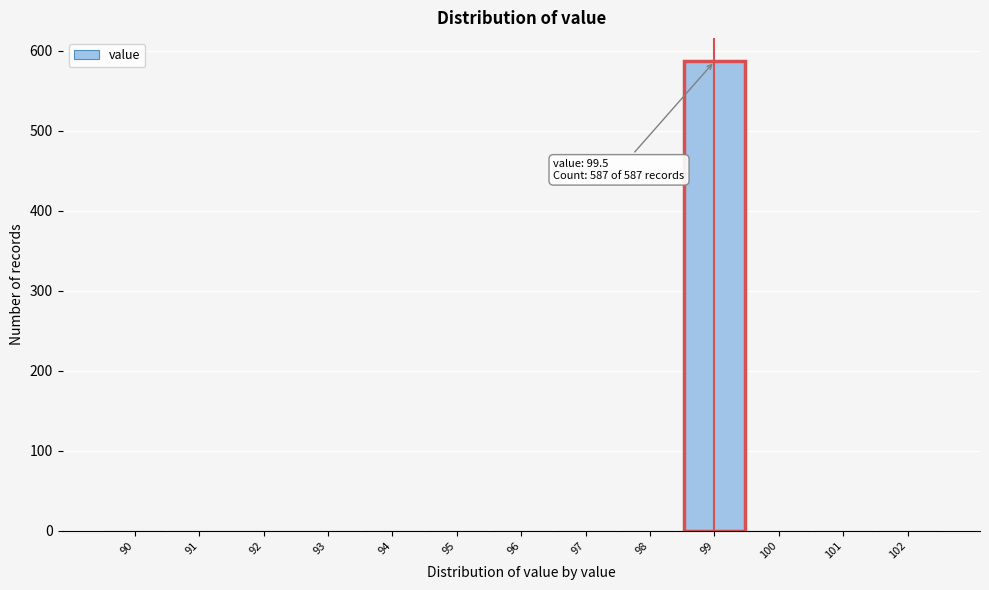

Reading right to left, extract all data points from this chart.

102=0	101=0	100=0	99=587	98=0	97=0	96=0	95=0	94=0	93=0	92=0	91=0	90=0